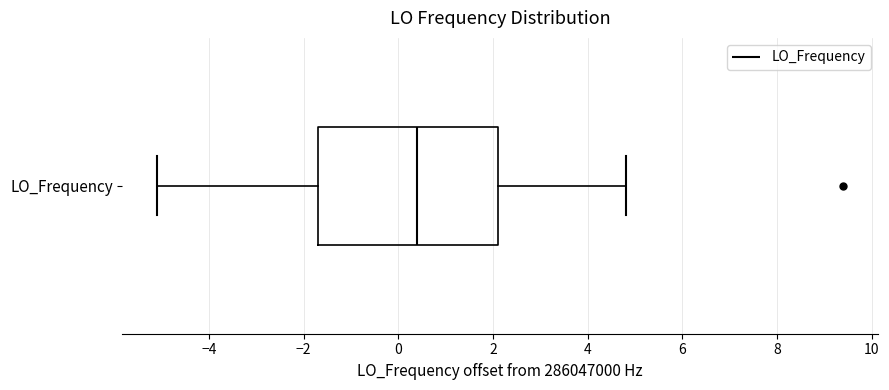

Transcribe this box plot: give where the median line is, the range the box spans, and where the two whiskers end, as read against the x-axis. The values are not printed on the chart, so give them approximately, as read against the axis.

median 0.4, box -1.6 to 2.2, whiskers -5.2 to 4.8